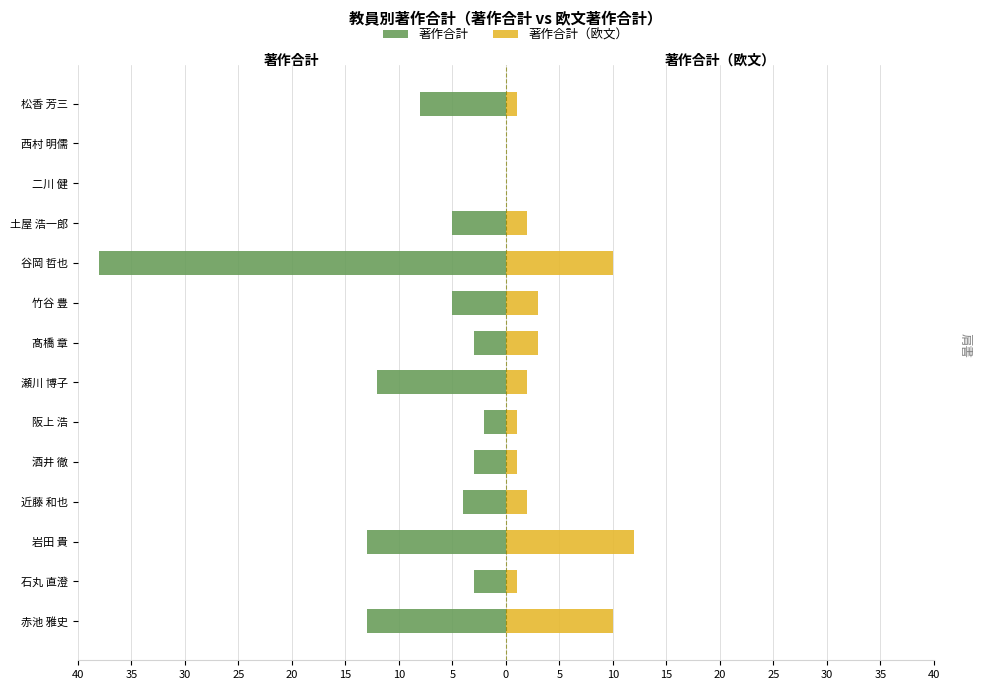

Which series has the widest spread of values?

著作合計